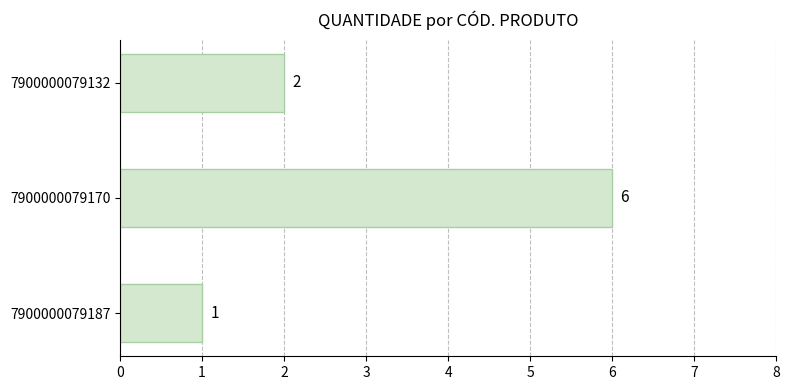

What is the sum of all values?

9